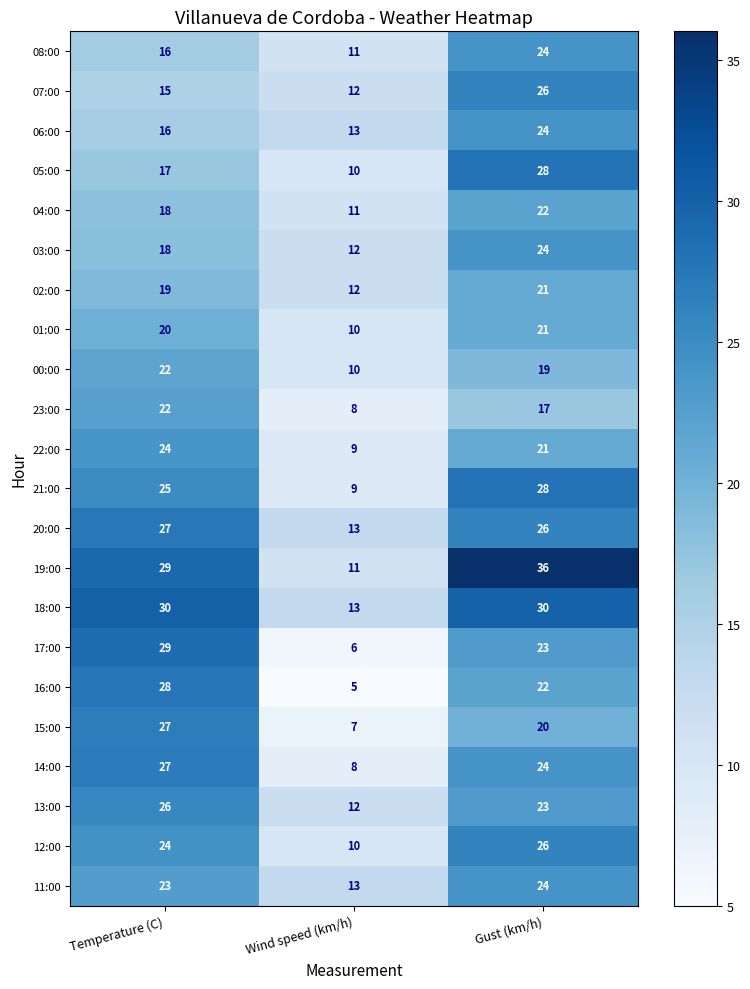

What is the total value across all series at Wind speed (km/h)?

225